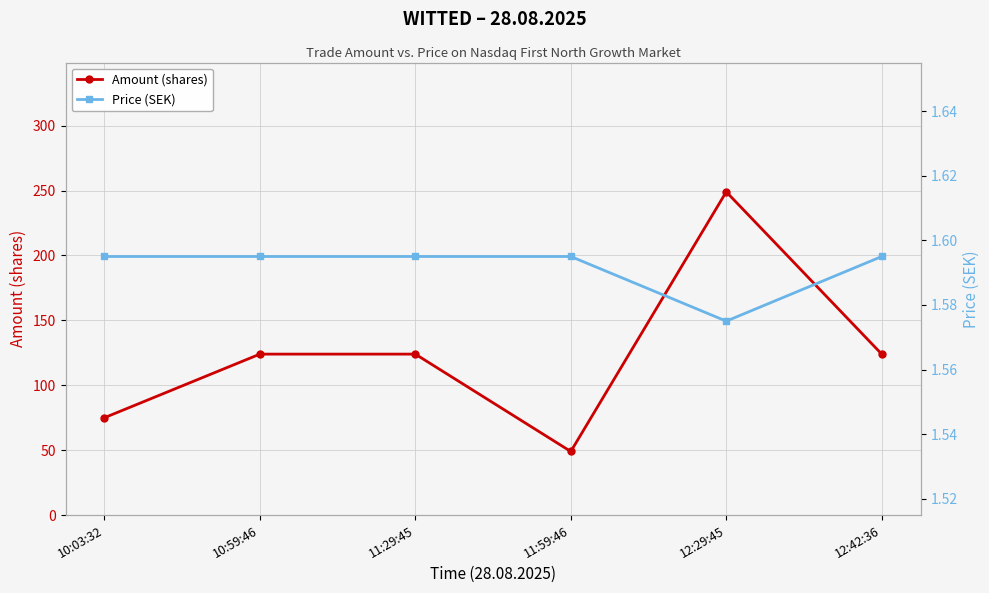

What is the greatest value displayed?

249.0